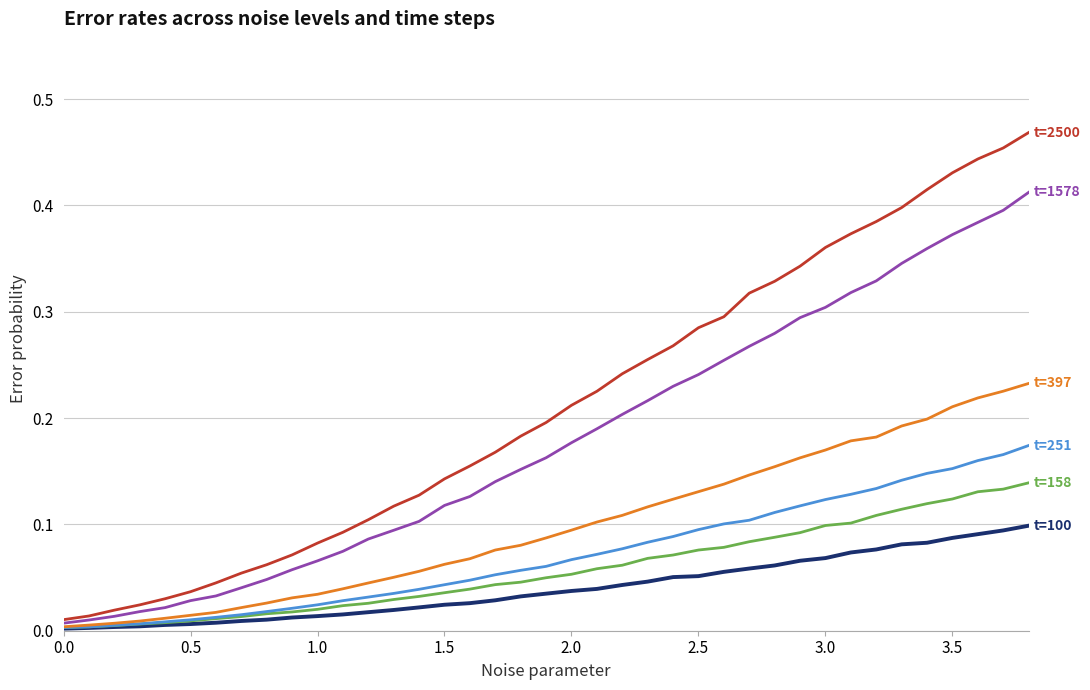

Reading left to right, what are all the values shown in this chart?

t=100: 0.0	0.0	0.0	0.0	0.0	0.0	0.0	0.0	0.0	0.0	0.0	0.0	0.0	0.0	0.0	0.0	0.0	0.0	0.0	0.0	0.0	0.0	0.0	0.0	0.1	0.1	0.1	0.1	0.1	0.1	0.1	0.1	0.1	0.1	0.1	0.1	0.1	0.1	0.1
t=158: 0.0	0.0	0.0	0.0	0.0	0.0	0.0	0.0	0.0	0.0	0.0	0.0	0.0	0.0	0.0	0.0	0.0	0.0	0.0	0.0	0.1	0.1	0.1	0.1	0.1	0.1	0.1	0.1	0.1	0.1	0.1	0.1	0.1	0.1	0.1	0.1	0.1	0.1	0.1
t=251: 0.0	0.0	0.0	0.0	0.0	0.0	0.0	0.0	0.0	0.0	0.0	0.0	0.0	0.0	0.0	0.0	0.0	0.1	0.1	0.1	0.1	0.1	0.1	0.1	0.1	0.1	0.1	0.1	0.1	0.1	0.1	0.1	0.1	0.1	0.1	0.2	0.2	0.2	0.2
t=397: 0.0	0.0	0.0	0.0	0.0	0.0	0.0	0.0	0.0	0.0	0.0	0.0	0.0	0.1	0.1	0.1	0.1	0.1	0.1	0.1	0.1	0.1	0.1	0.1	0.1	0.1	0.1	0.1	0.2	0.2	0.2	0.2	0.2	0.2	0.2	0.2	0.2	0.2	0.2
t=1578: 0.0	0.0	0.0	0.0	0.0	0.0	0.0	0.0	0.0	0.1	0.1	0.1	0.1	0.1	0.1	0.1	0.1	0.1	0.2	0.2	0.2	0.2	0.2	0.2	0.2	0.2	0.3	0.3	0.3	0.3	0.3	0.3	0.3	0.3	0.4	0.4	0.4	0.4	0.4
t=2500: 0.0	0.0	0.0	0.0	0.0	0.0	0.0	0.1	0.1	0.1	0.1	0.1	0.1	0.1	0.1	0.1	0.2	0.2	0.2	0.2	0.2	0.2	0.2	0.3	0.3	0.3	0.3	0.3	0.3	0.3	0.4	0.4	0.4	0.4	0.4	0.4	0.4	0.5	0.5